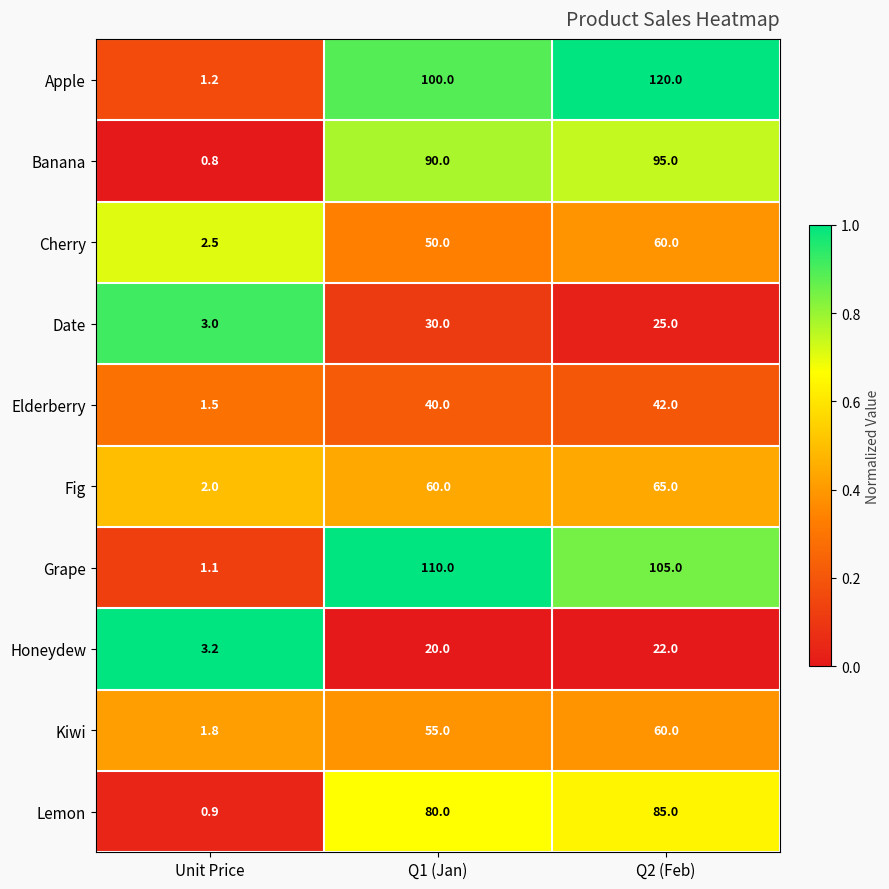

At which category is the sum across all series the highest?

Q2 (Feb)